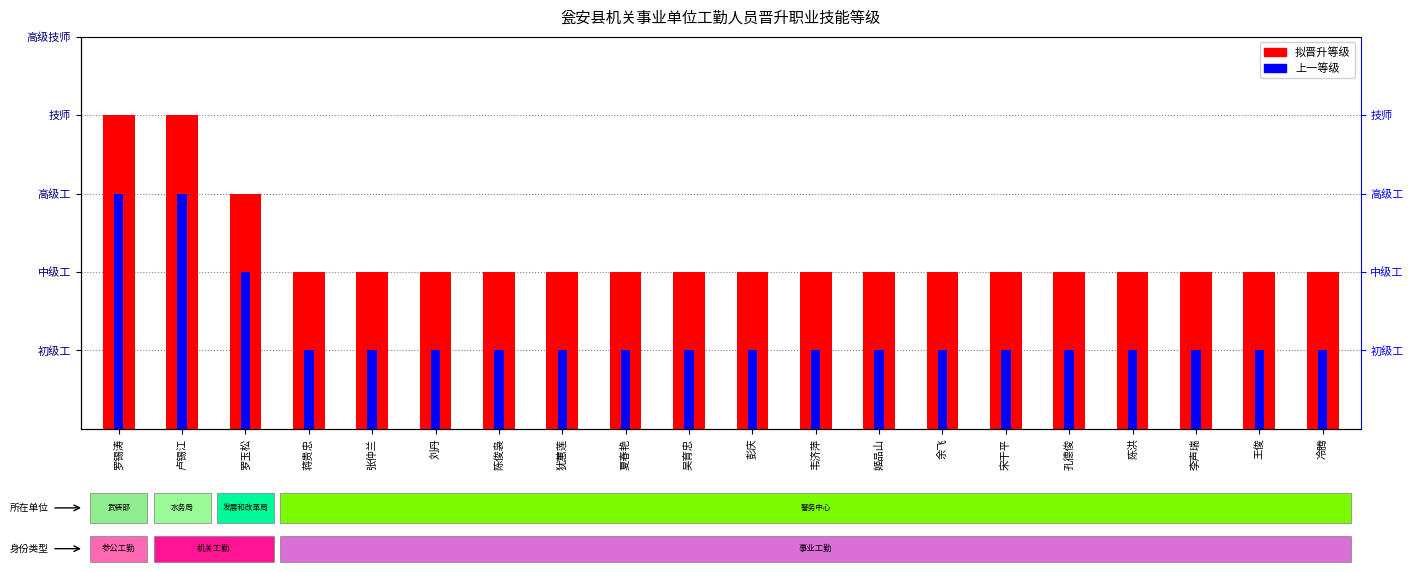

At which category is the sum across all series the highest?

罗锡涛